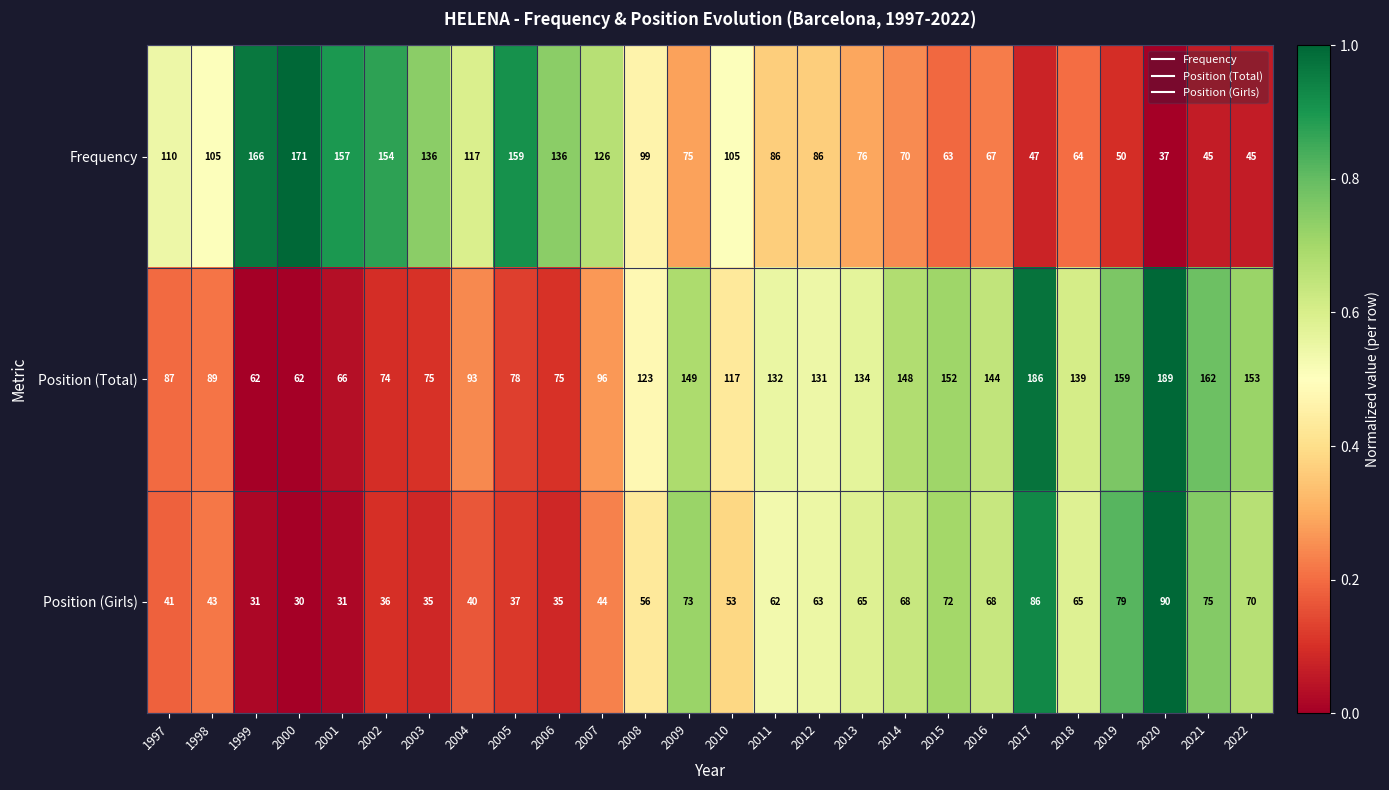

List the series in order of their peak value, lowest first.

Position (Girls), Frequency, Position (Total)